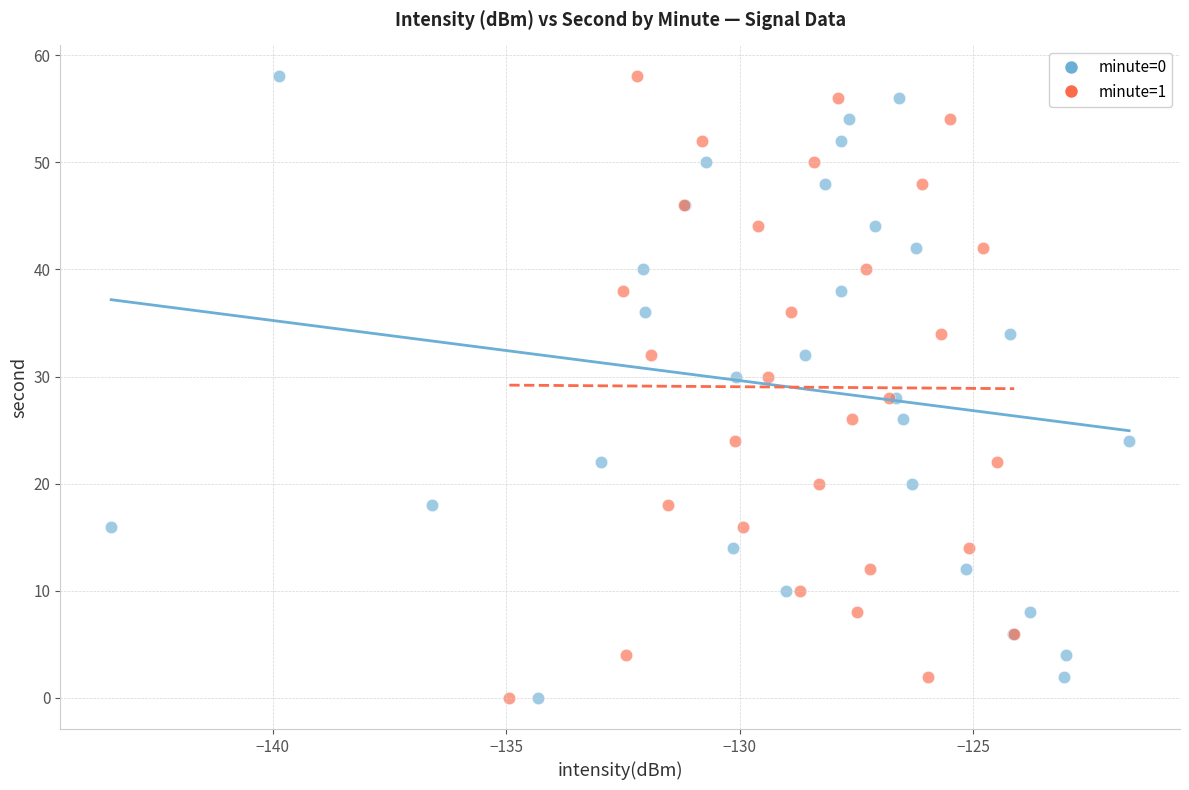

What are all the series names shown in the legend?

minute=0, minute=1